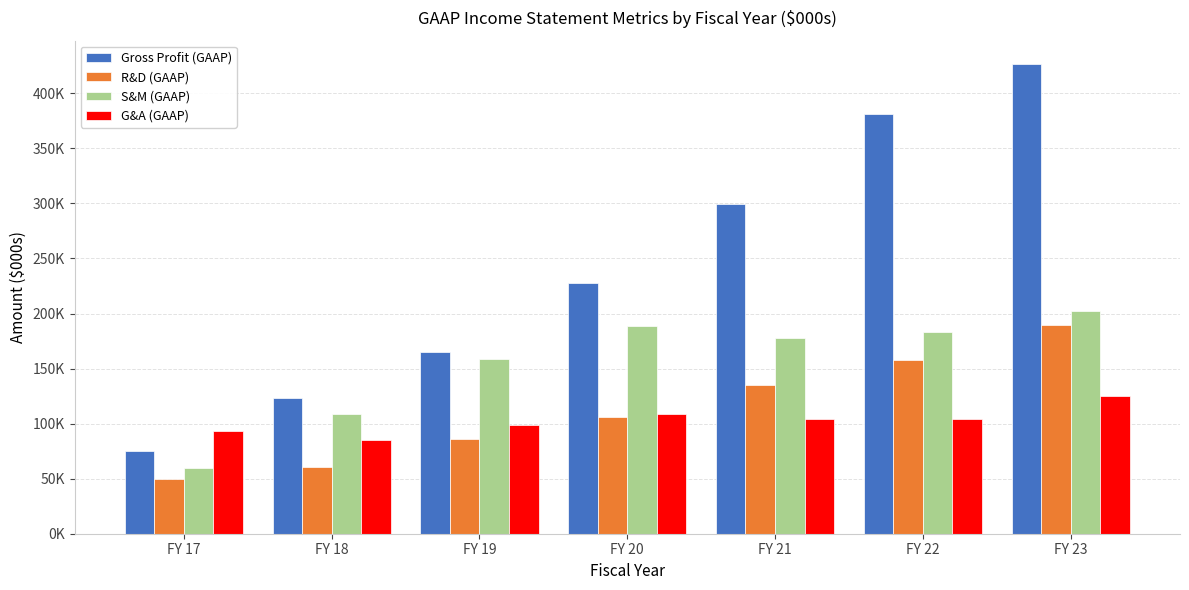

The G&A (GAAP) series shows 85154 at FY 18. True or false?

True